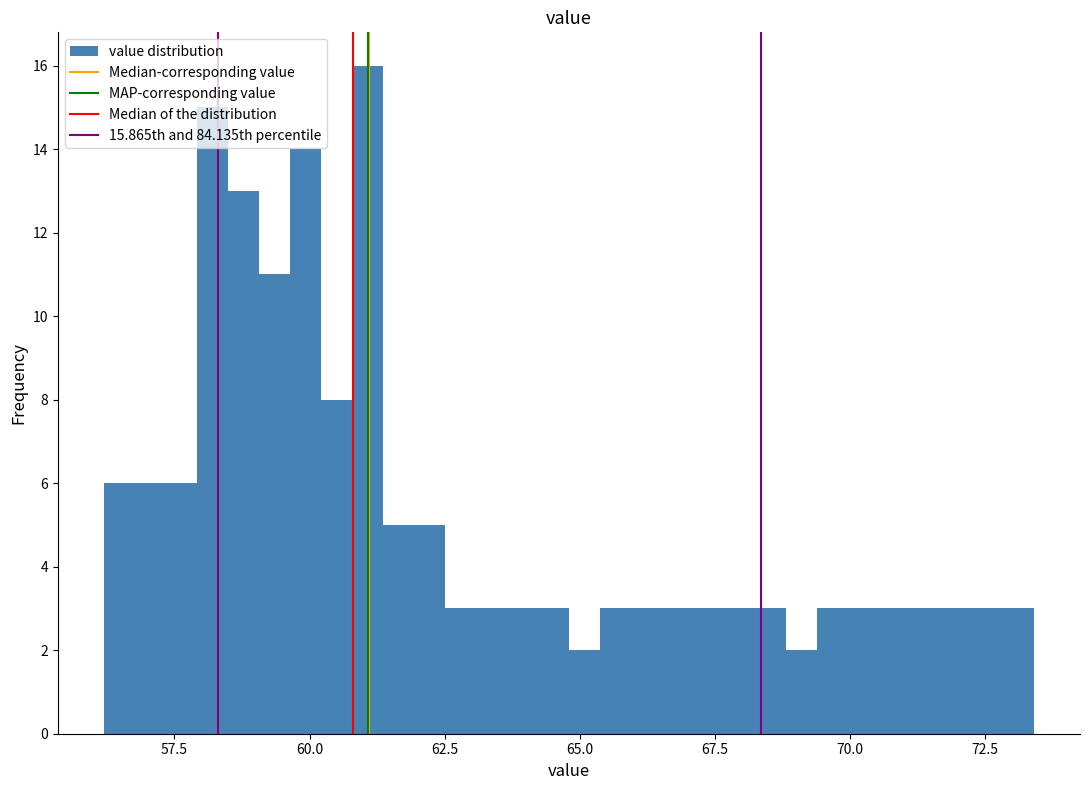

Read against the x-axis, roughly where is the centre of the tallest bar?

61.0